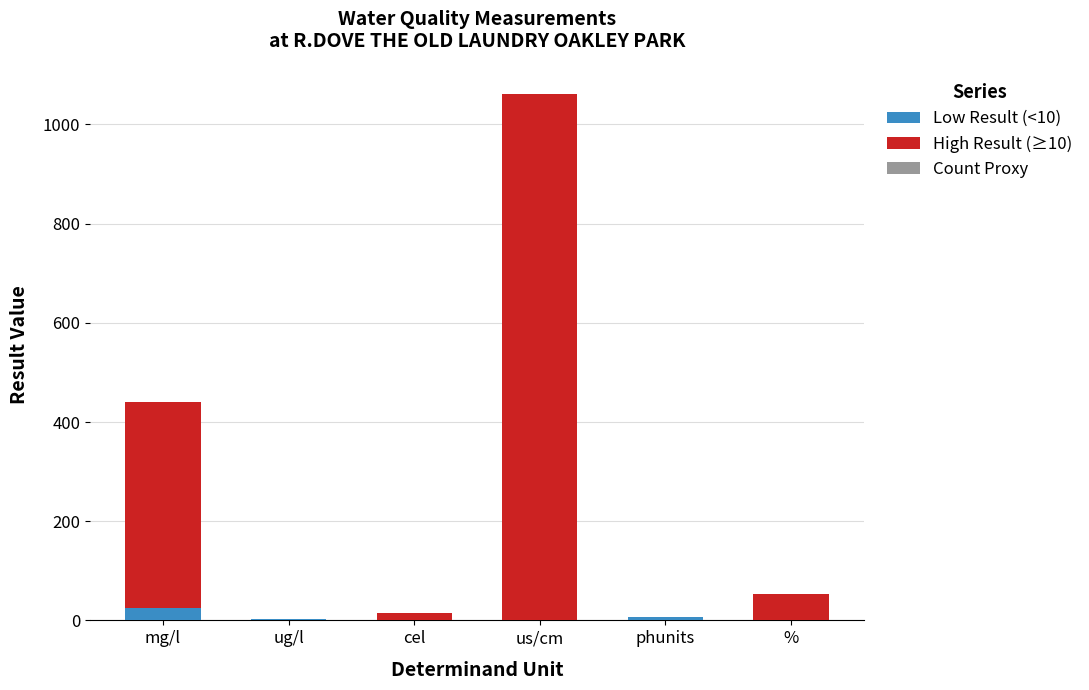

At which category is the sum across all series the highest?

us/cm